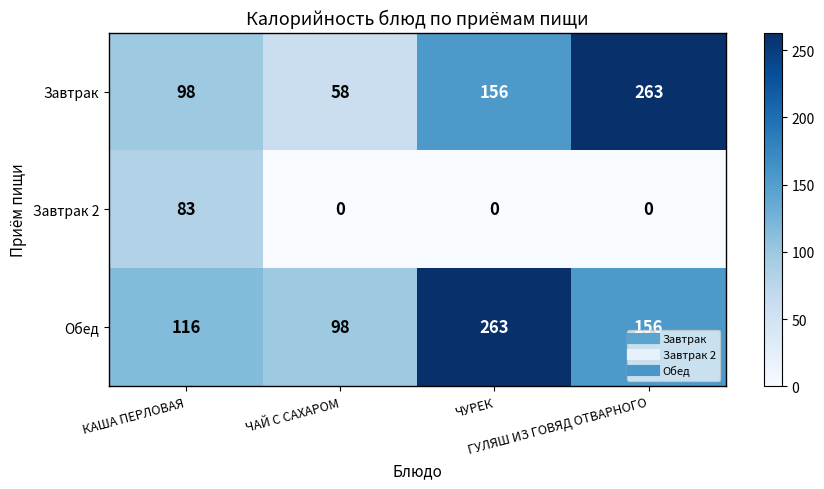

Count the Завтрак values in the range 98 to 263.

3